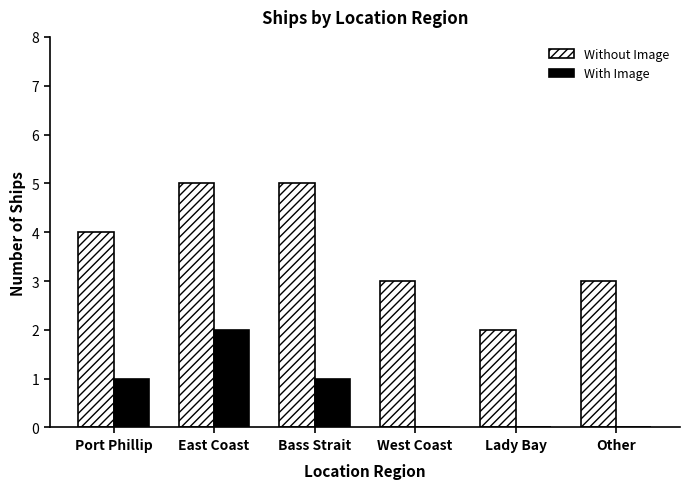

Are the bars horizontal?

No